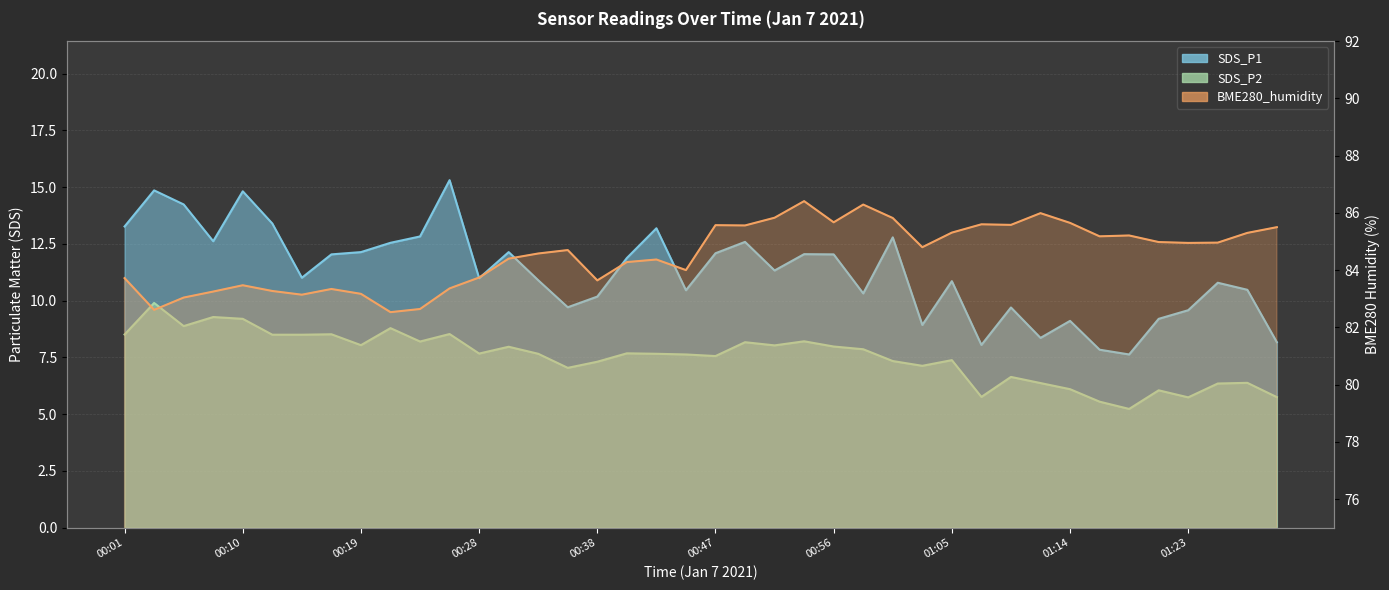

What is the sum of the BME280_humidity values at 00:31 and 00:35?

169.1